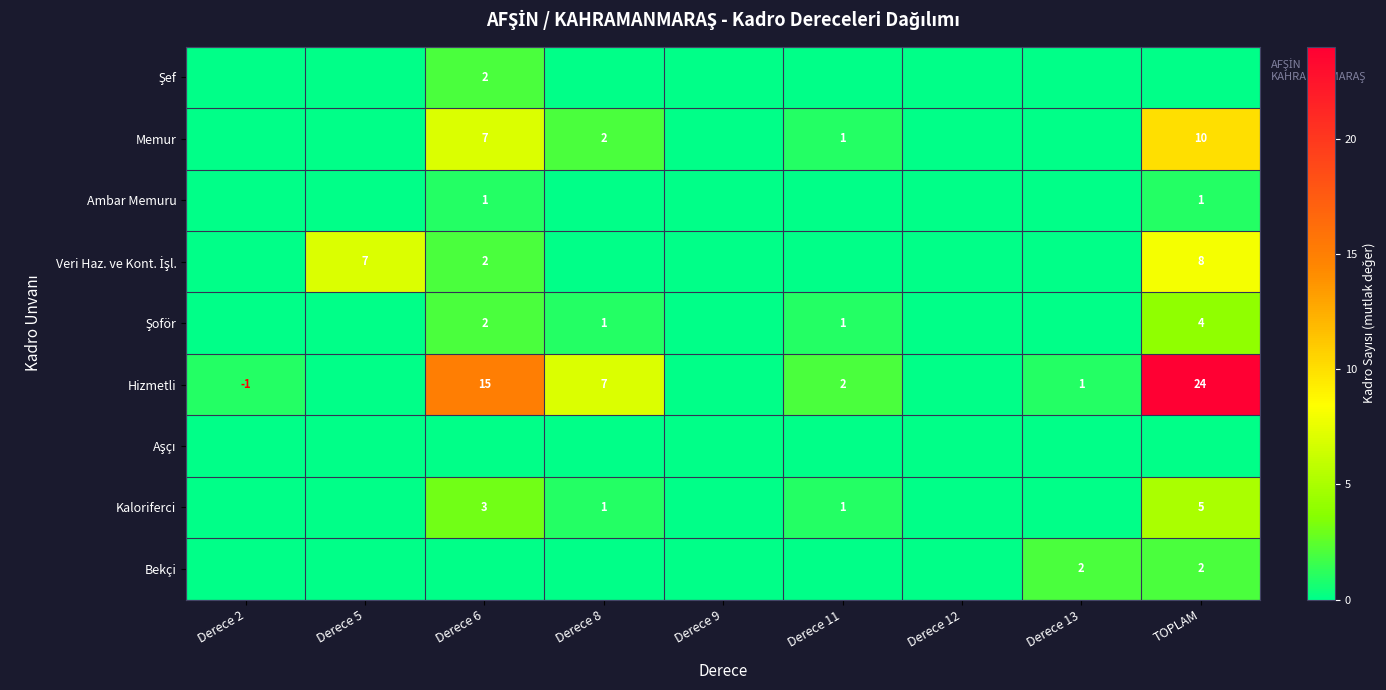

The value of Hizmetli at Derece 8 is 7. True or false?

True